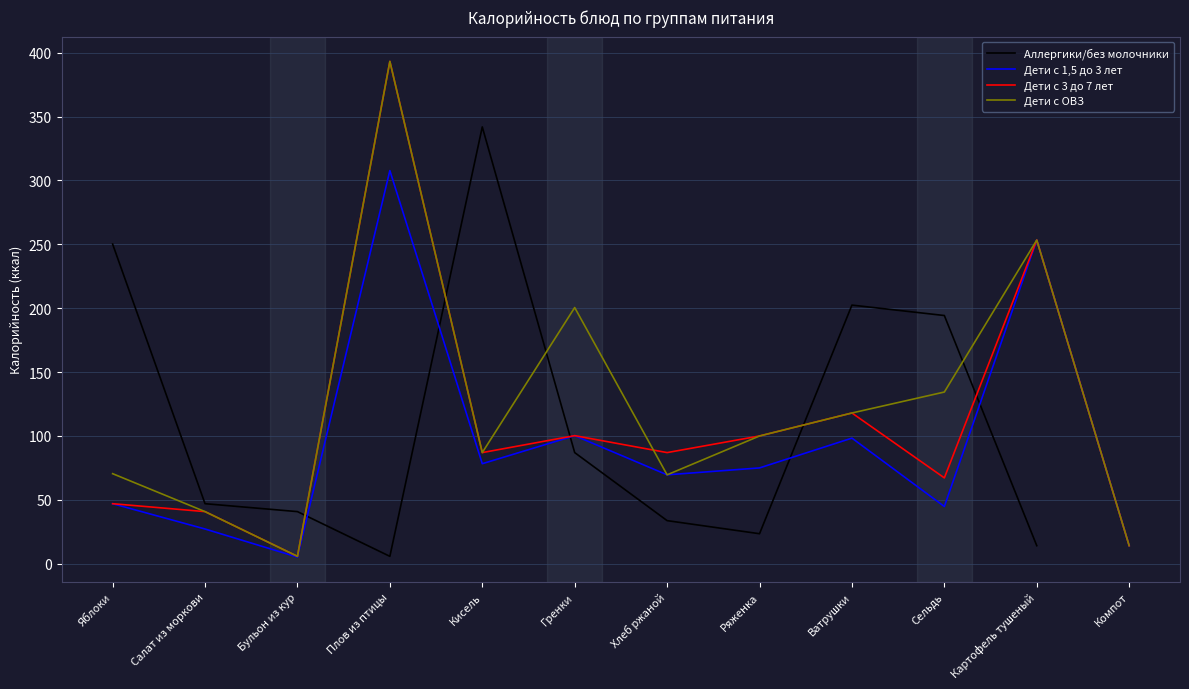

Is this an area chart (filled region under the line)?

No